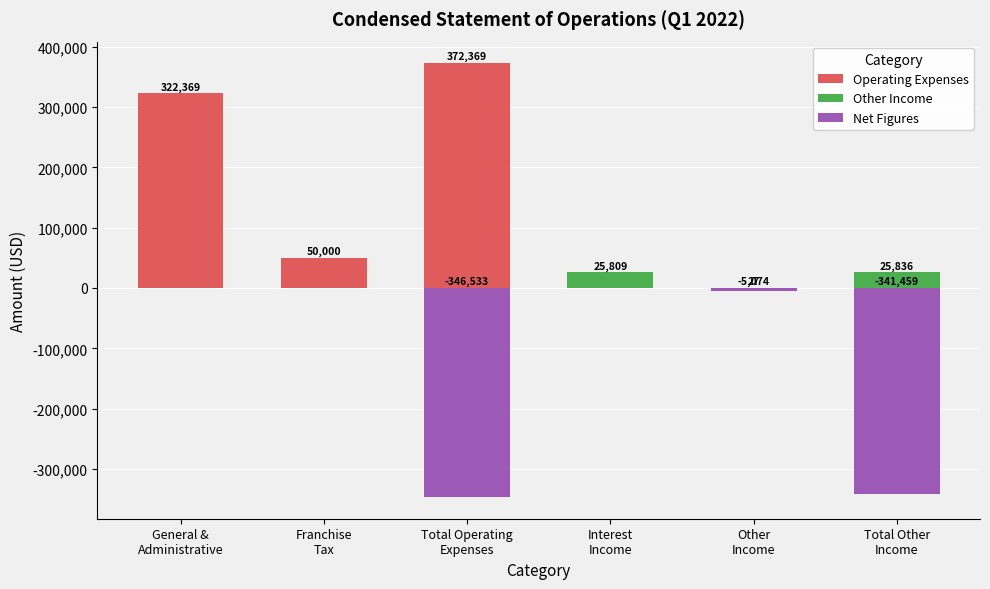

Is the value of Operating Expenses at Franchise
Tax greater than the value of Net Figures at Total Operating
Expenses?

Yes